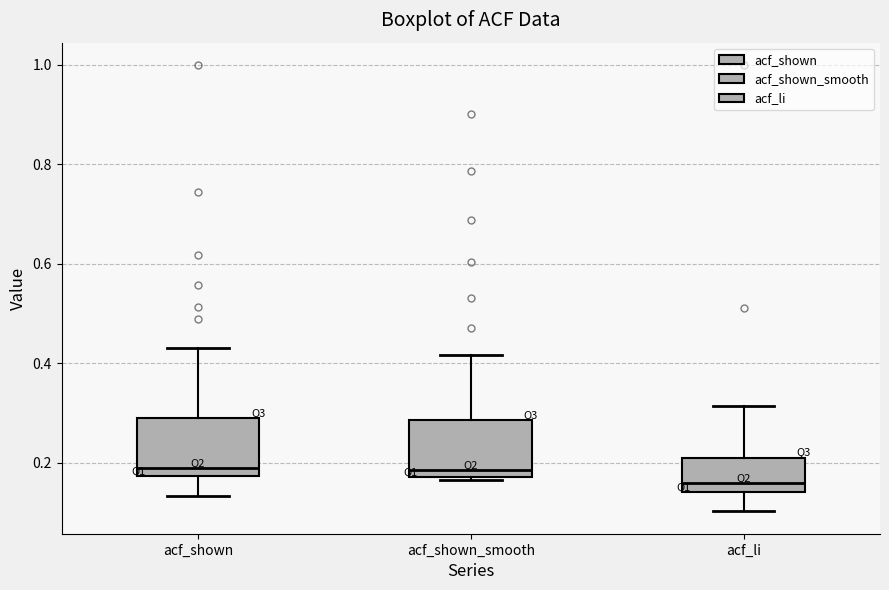

Which box has the lowest median line?

acf_li